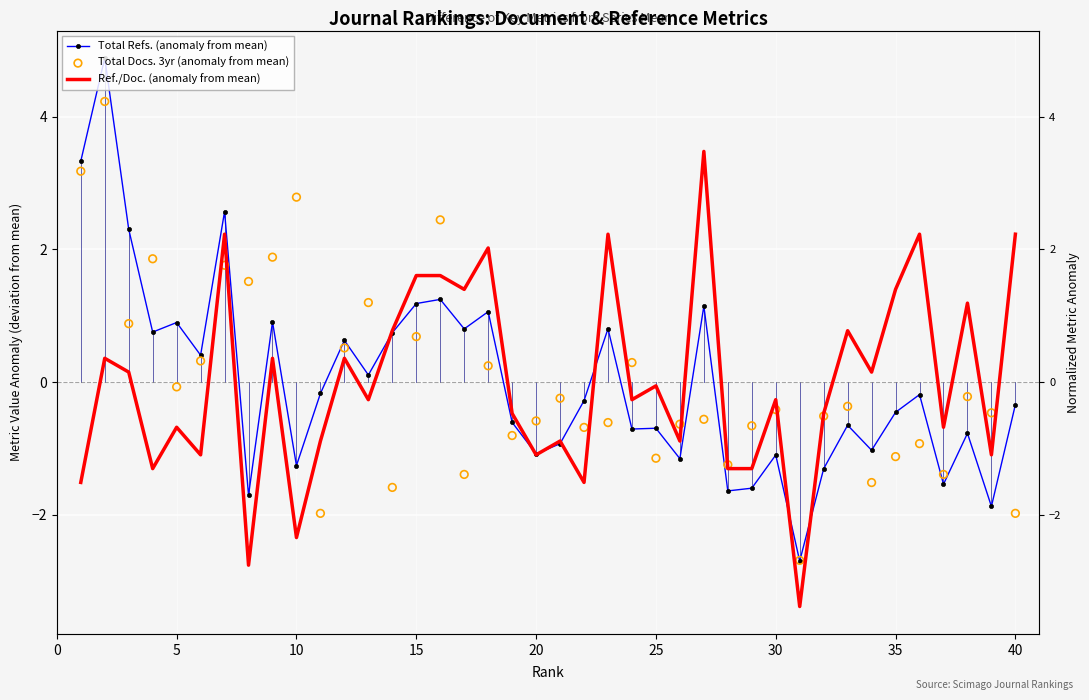

Which series contains the lowest Y value?

Ref./Doc. (anomaly from mean)